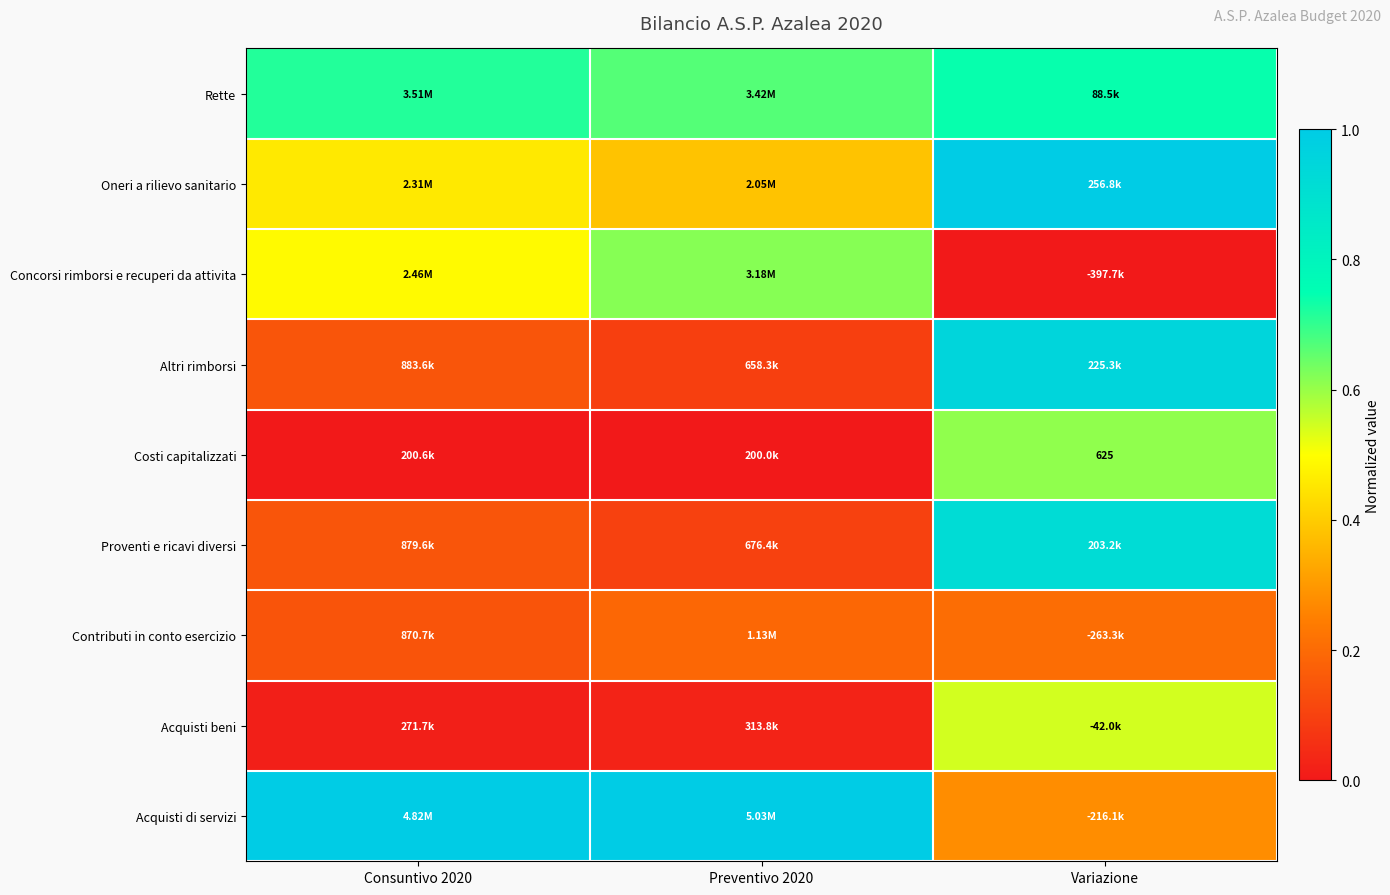

True or false: Oneri a rilievo sanitario has a value of 1.0 at Variazione.

True